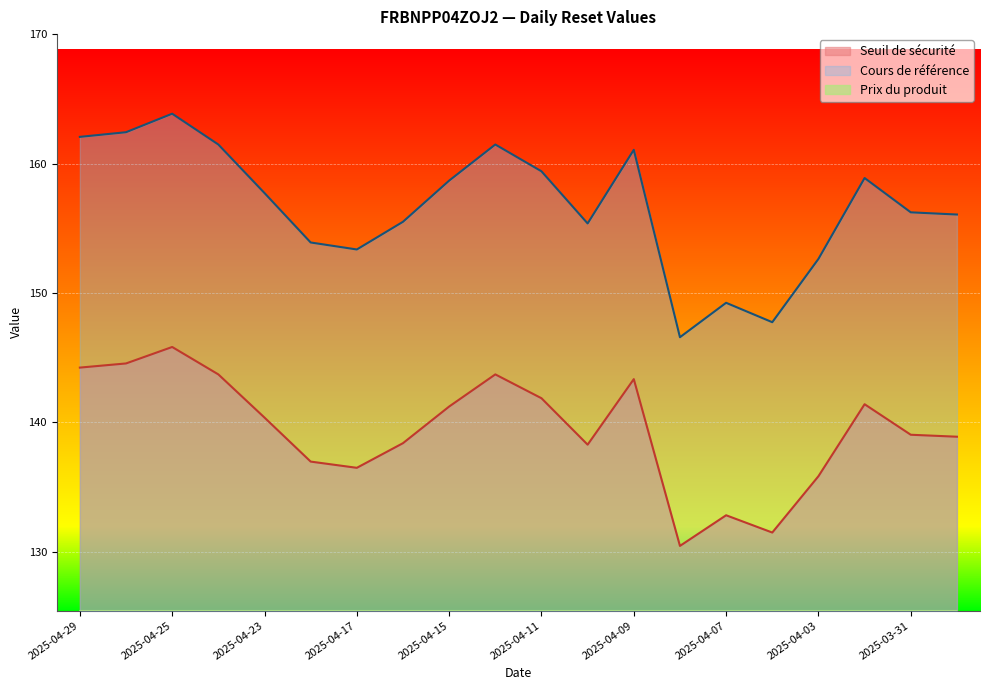

Reading left to right, transcribe all the data shown in this chart.

Seuil de sécurité: 2025-04-29=144.2	2025-04-28=144.6	2025-04-25=145.8	2025-04-24=143.7	2025-04-23=140.4	2025-04-22=137.0	2025-04-17=136.5	2025-04-16=138.4	2025-04-15=141.2	2025-04-14=143.7	2025-04-11=141.9	2025-04-10=138.3	2025-04-09=143.3	2025-04-08=130.5	2025-04-07=132.8	2025-04-04=131.5	2025-04-03=135.8	2025-04-01=141.4	2025-03-31=139.0	2025-03-28=138.9
Cours de référence: 2025-04-29=162.1	2025-04-28=162.4	2025-04-25=163.8	2025-04-24=161.5	2025-04-23=157.7	2025-04-22=153.9	2025-04-17=153.4	2025-04-16=155.5	2025-04-15=158.7	2025-04-14=161.5	2025-04-11=159.4	2025-04-10=155.4	2025-04-09=161.1	2025-04-08=146.6	2025-04-07=149.2	2025-04-04=147.7	2025-04-03=152.6	2025-04-01=158.9	2025-03-31=156.2	2025-03-28=156.1